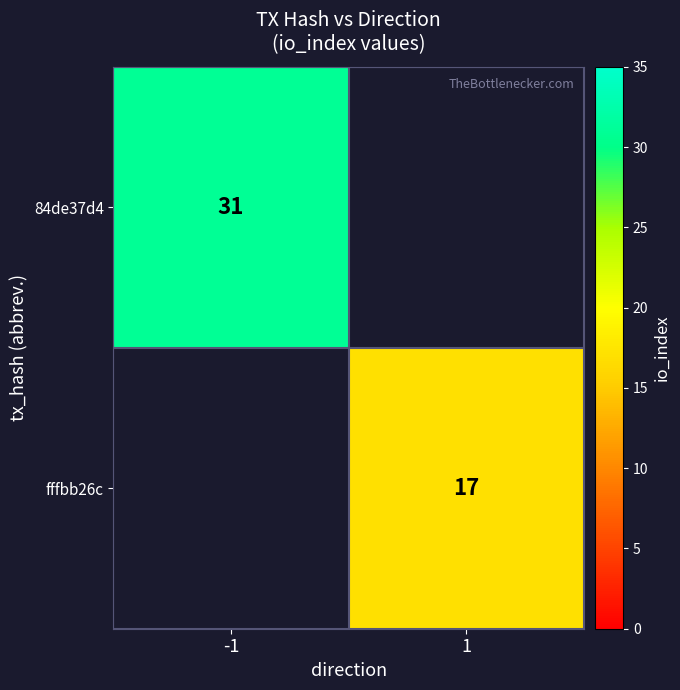

Is the value of 84de37d4 at -1 greater than the value of fffbb26c at 1?

Yes